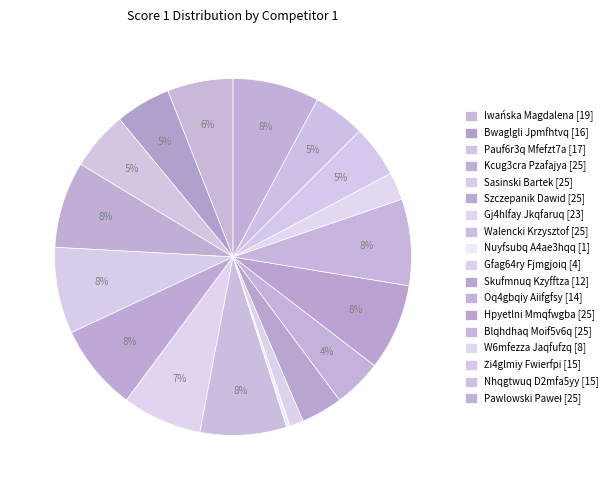

To the nearest percent, what is the combined percentage of Hpyetlni Mmqfwgba [25] and Skufmnuq Kzyfftza [12]?

12%